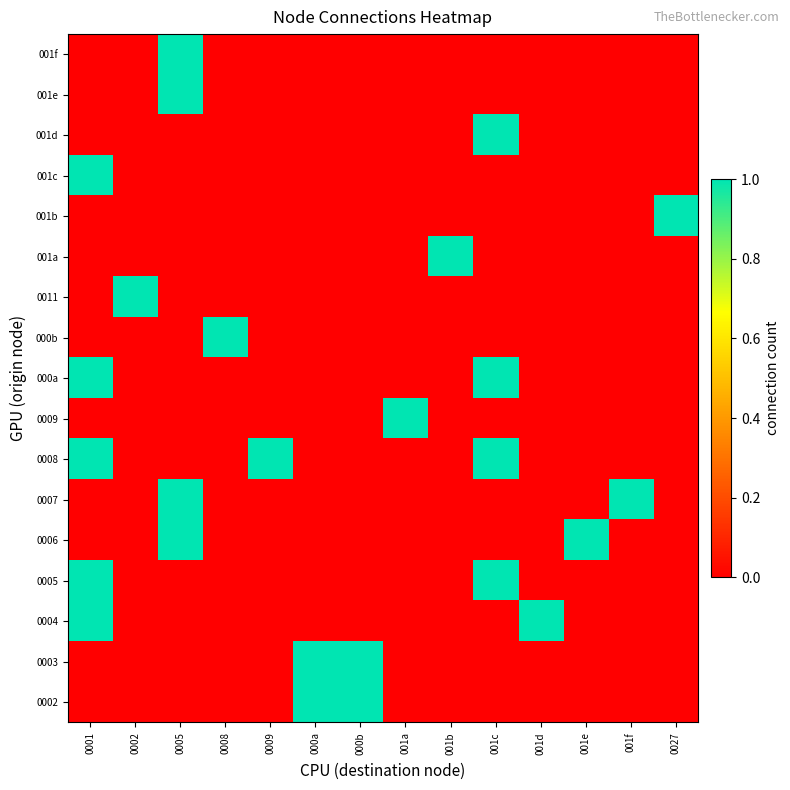

Reading right to left, extract all data points from this chart.

0002: 0027=0	001f=0	001e=0	001d=0	001c=0	001b=0	001a=0	000b=1	000a=1	0009=0	0008=0	0005=0	0002=0	0001=0
0003: 0027=0	001f=0	001e=0	001d=0	001c=0	001b=0	001a=0	000b=1	000a=1	0009=0	0008=0	0005=0	0002=0	0001=0
0004: 0027=0	001f=0	001e=0	001d=1	001c=0	001b=0	001a=0	000b=0	000a=0	0009=0	0008=0	0005=0	0002=0	0001=1
0005: 0027=0	001f=0	001e=0	001d=0	001c=1	001b=0	001a=0	000b=0	000a=0	0009=0	0008=0	0005=0	0002=0	0001=1
0006: 0027=0	001f=0	001e=1	001d=0	001c=0	001b=0	001a=0	000b=0	000a=0	0009=0	0008=0	0005=1	0002=0	0001=0
0007: 0027=0	001f=1	001e=0	001d=0	001c=0	001b=0	001a=0	000b=0	000a=0	0009=0	0008=0	0005=1	0002=0	0001=0
0008: 0027=0	001f=0	001e=0	001d=0	001c=1	001b=0	001a=0	000b=0	000a=0	0009=1	0008=0	0005=0	0002=0	0001=1
0009: 0027=0	001f=0	001e=0	001d=0	001c=0	001b=0	001a=1	000b=0	000a=0	0009=0	0008=0	0005=0	0002=0	0001=0
000a: 0027=0	001f=0	001e=0	001d=0	001c=1	001b=0	001a=0	000b=0	000a=0	0009=0	0008=0	0005=0	0002=0	0001=1
000b: 0027=0	001f=0	001e=0	001d=0	001c=0	001b=0	001a=0	000b=0	000a=0	0009=0	0008=1	0005=0	0002=0	0001=0
0011: 0027=0	001f=0	001e=0	001d=0	001c=0	001b=0	001a=0	000b=0	000a=0	0009=0	0008=0	0005=0	0002=1	0001=0
001a: 0027=0	001f=0	001e=0	001d=0	001c=0	001b=1	001a=0	000b=0	000a=0	0009=0	0008=0	0005=0	0002=0	0001=0
001b: 0027=1	001f=0	001e=0	001d=0	001c=0	001b=0	001a=0	000b=0	000a=0	0009=0	0008=0	0005=0	0002=0	0001=0
001c: 0027=0	001f=0	001e=0	001d=0	001c=0	001b=0	001a=0	000b=0	000a=0	0009=0	0008=0	0005=0	0002=0	0001=1
001d: 0027=0	001f=0	001e=0	001d=0	001c=1	001b=0	001a=0	000b=0	000a=0	0009=0	0008=0	0005=0	0002=0	0001=0
001e: 0027=0	001f=0	001e=0	001d=0	001c=0	001b=0	001a=0	000b=0	000a=0	0009=0	0008=0	0005=1	0002=0	0001=0
001f: 0027=0	001f=0	001e=0	001d=0	001c=0	001b=0	001a=0	000b=0	000a=0	0009=0	0008=0	0005=1	0002=0	0001=0